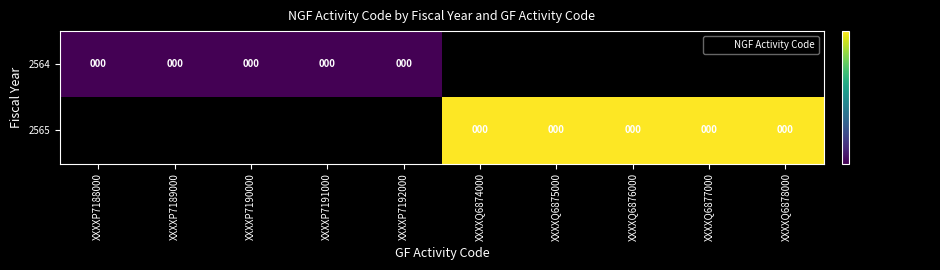

List the series in order of their peak value, highest first.

2564, 2565